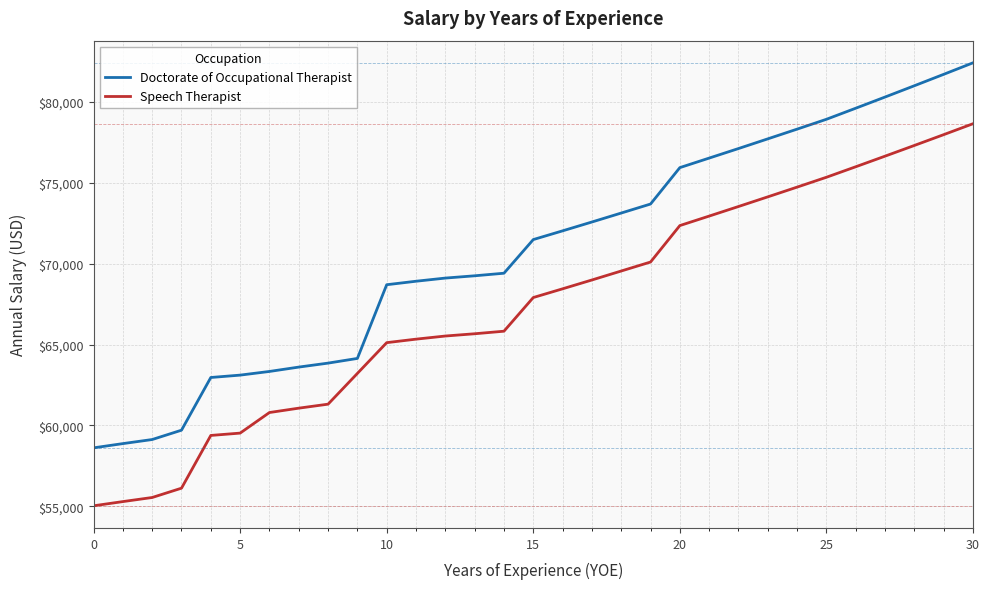

Which series has the largest total across all categories?

Doctorate of Occupational Therapist